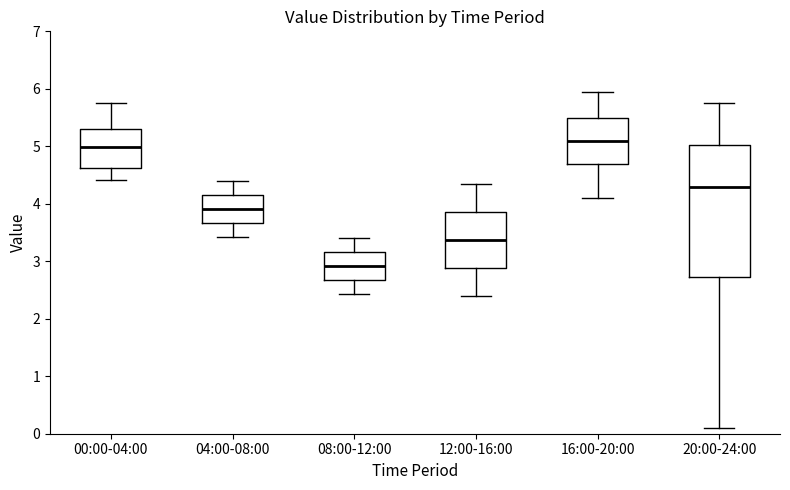

Where is the lower edge of the box for 20:00-24:00 on the y-axis? The values are not printed on the chart, so give them approximately, as read against the axis.

2.7